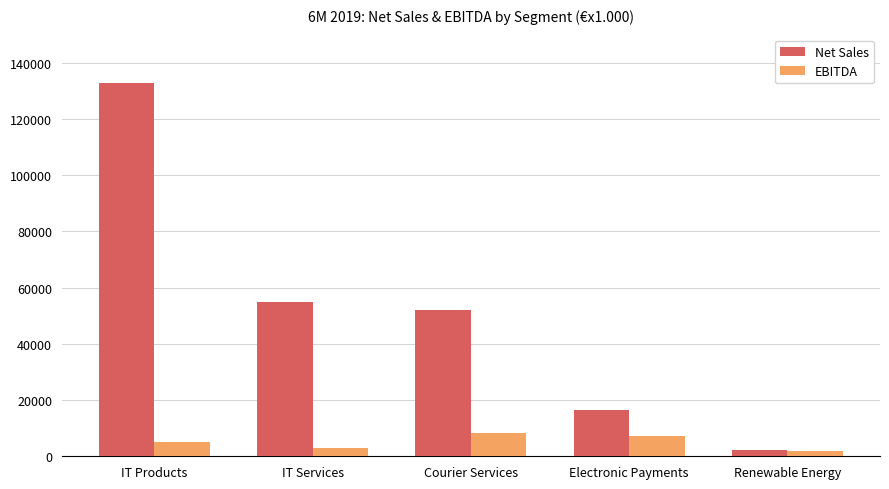

How many groups of bars are there?

5